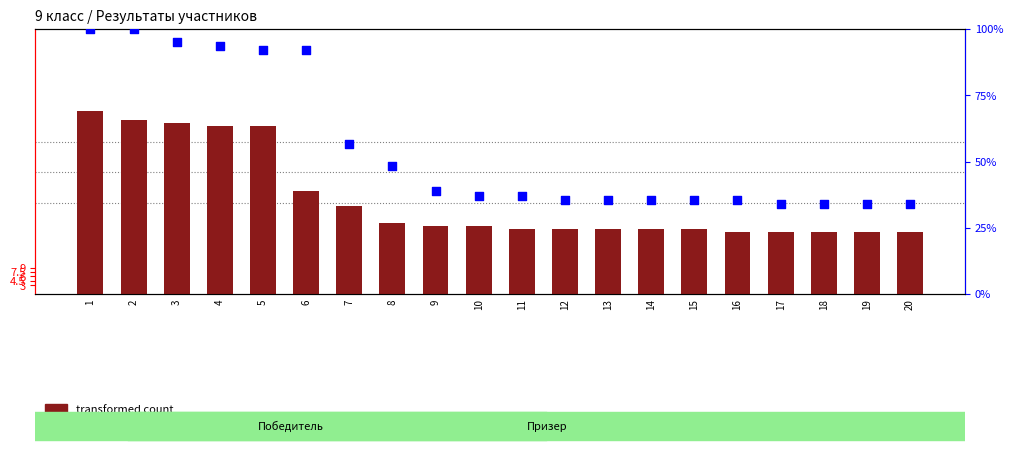

Which series contains the highest Y value?

percentile rank within the sample